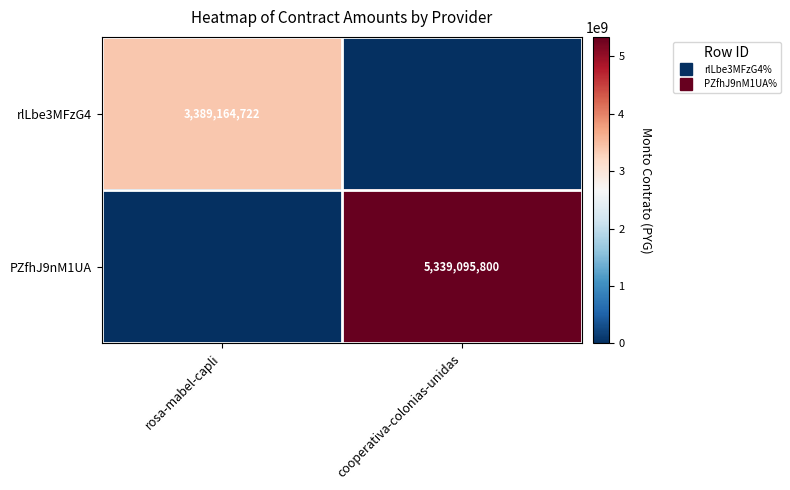

Rank the series by their maximum value, from highest to lowest.

PZfhJ9nM1UA, rlLbe3MFzG4